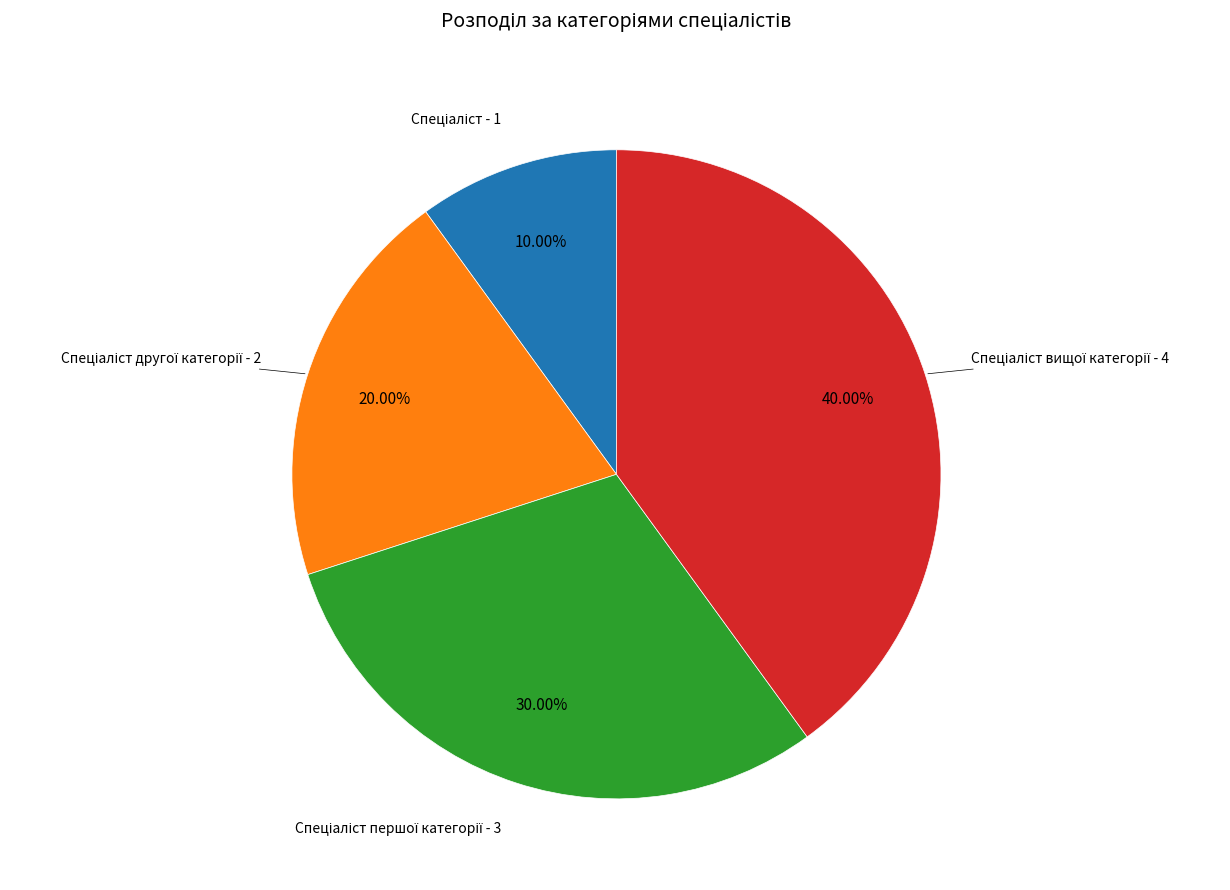

Does any single category account for the majority?

No